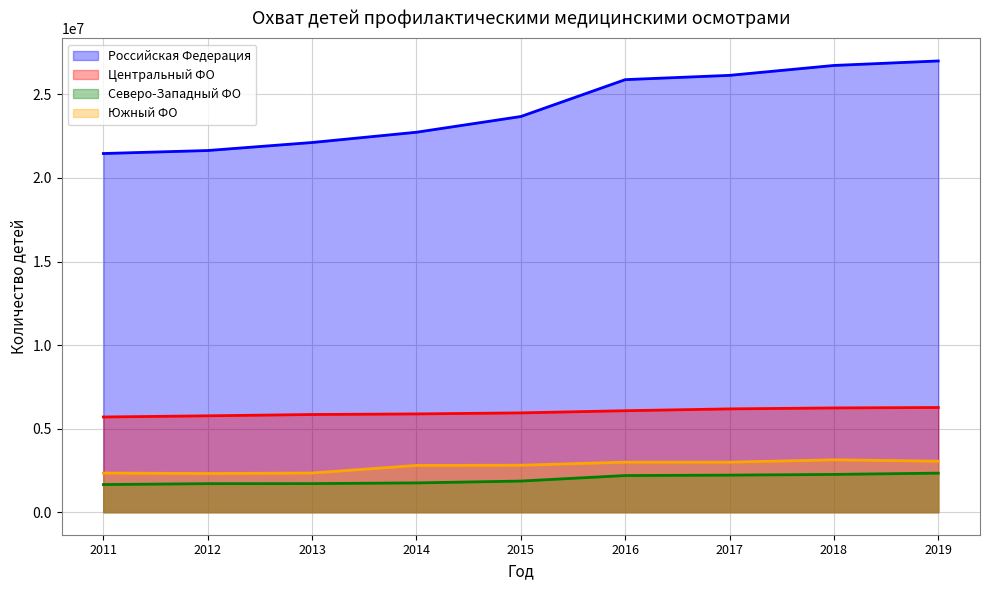

True or false: Центральный ФО has more than 1 interior local peaks.

False